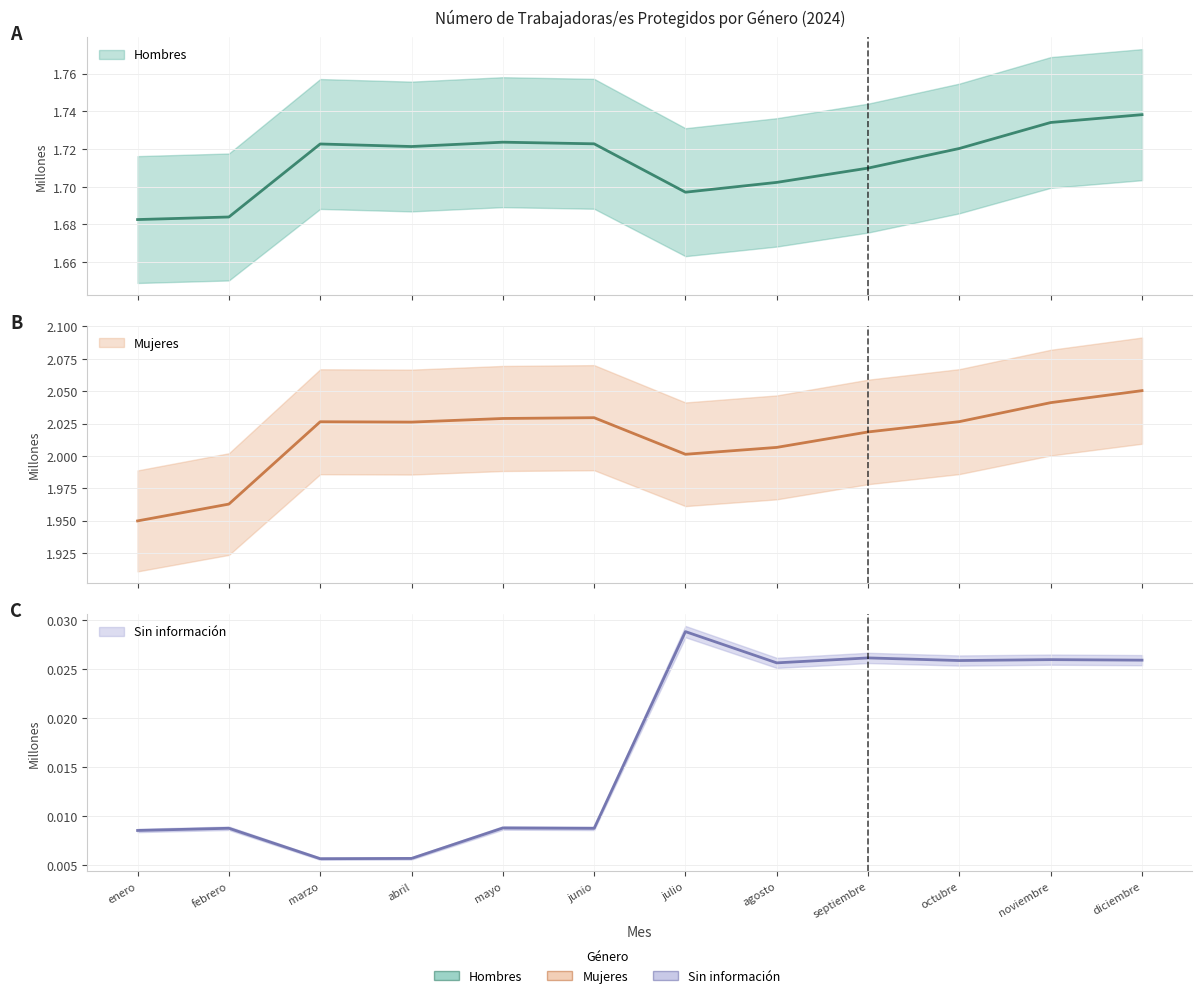

What is the difference between the highest and lowest values at febrero?

2.0